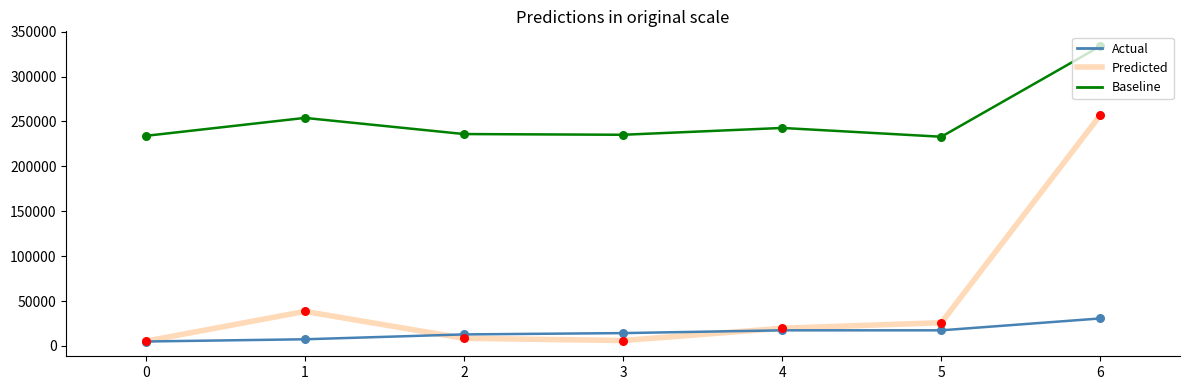

Which series has the largest total across all categories?

Baseline